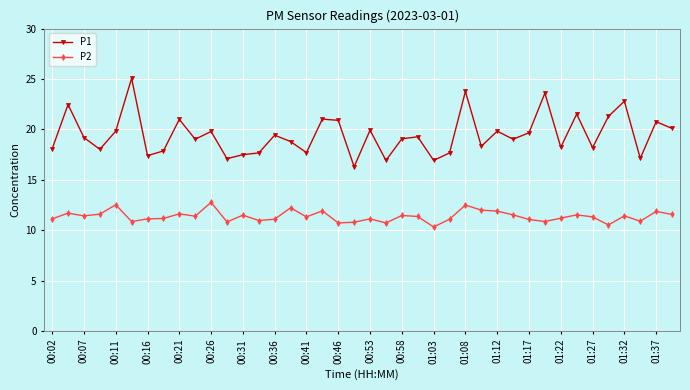

Which series has the largest total across all categories?

P1